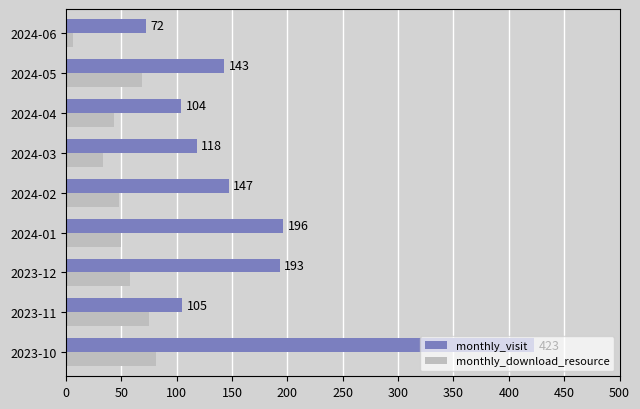

How many data points does each series have?

9